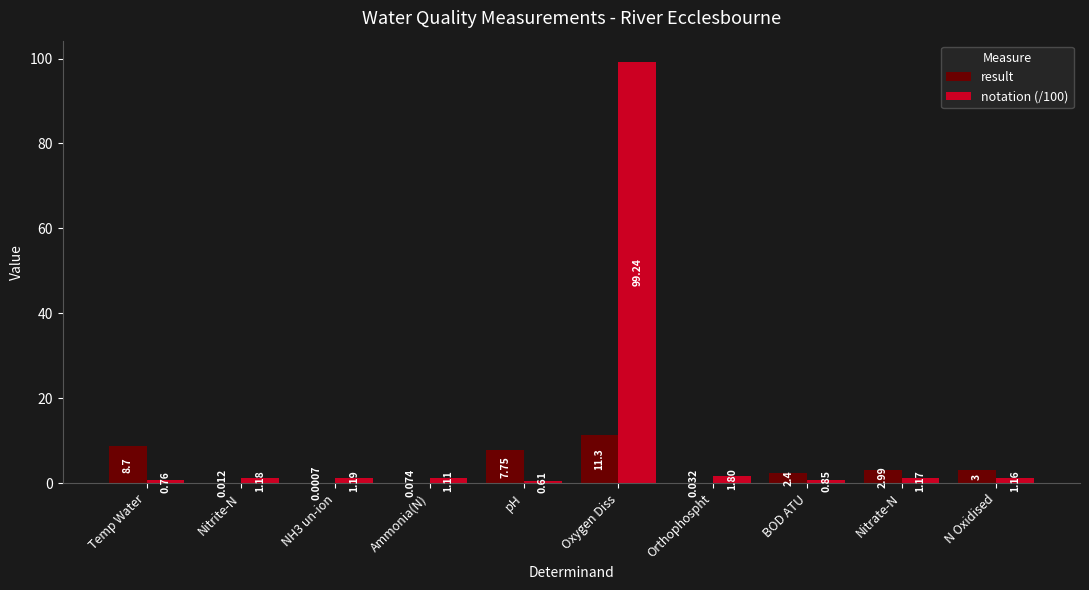

Is the value of notation (/100) at NH3 un-ion greater than the value of result at Oxygen Diss?

No